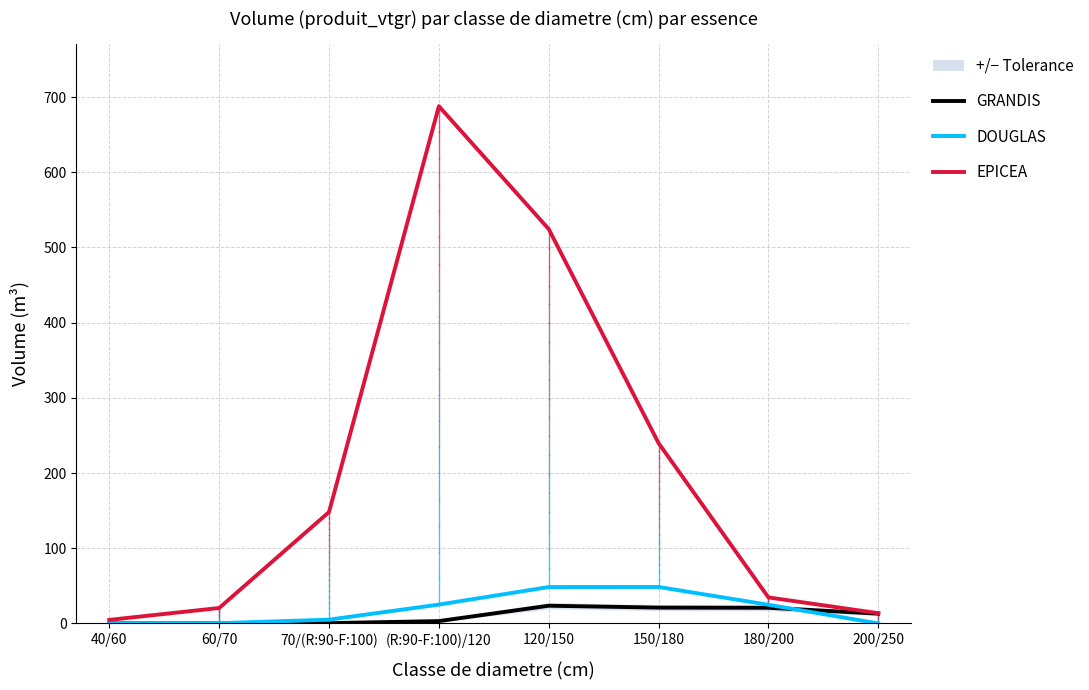

Which series ends up on top after the final intersection of DOUGLAS and GRANDIS?

GRANDIS